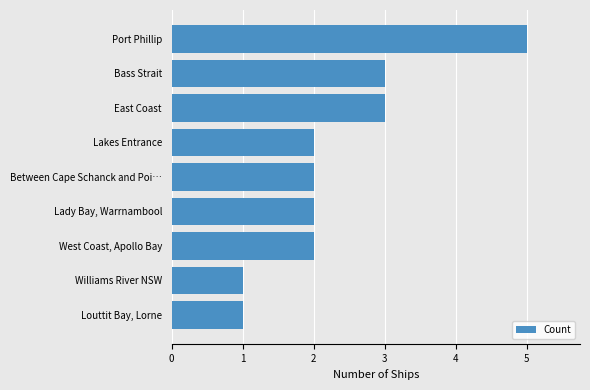

Is it true that the value at Williams River NSW is 2?

False